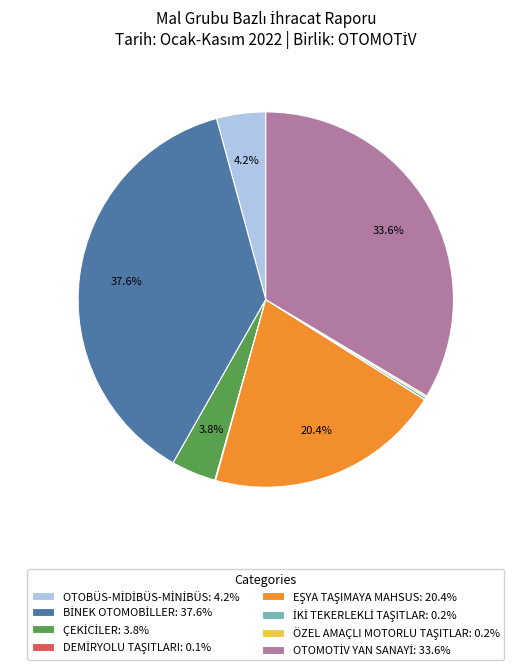

Is there any slice that represents more than half of the pie?

No